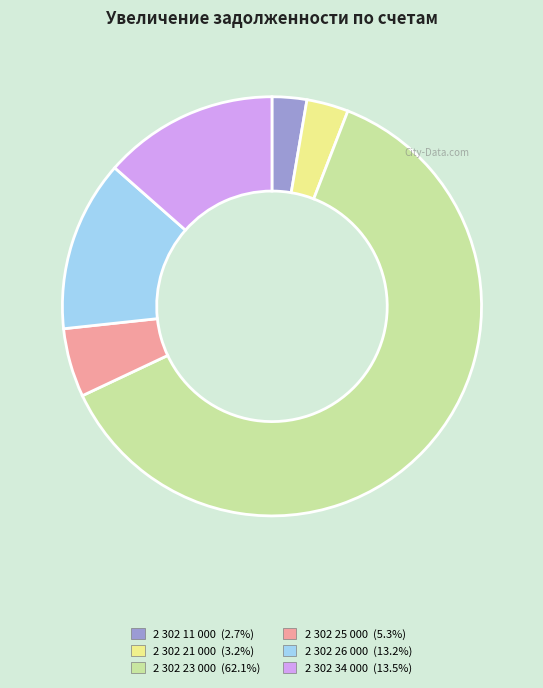

Between 2 302 11 000 and 2 302 23 000, which is larger?

2 302 23 000